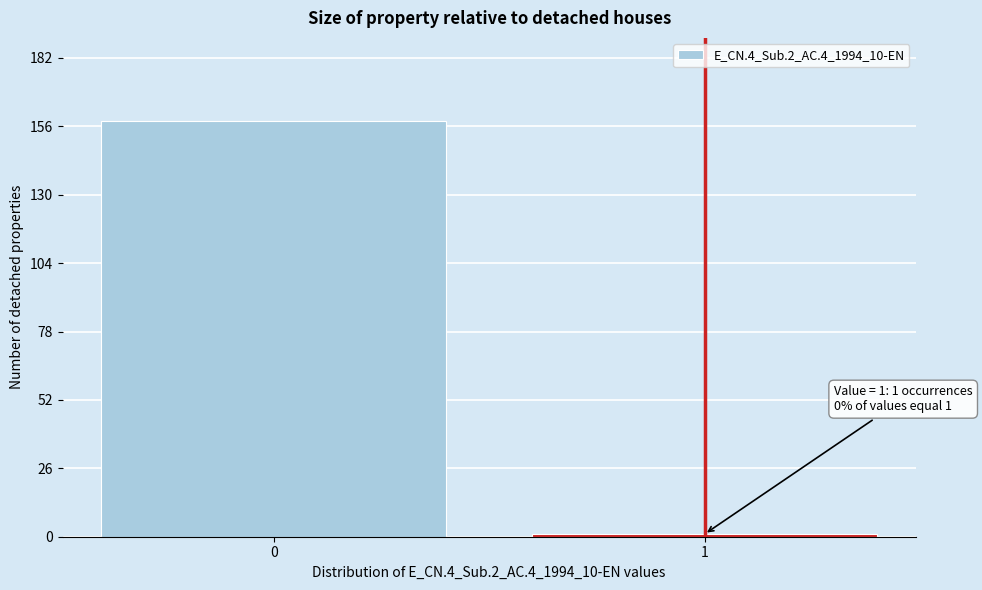

Reading right to left, what are all the values shown in this chart?

1	158